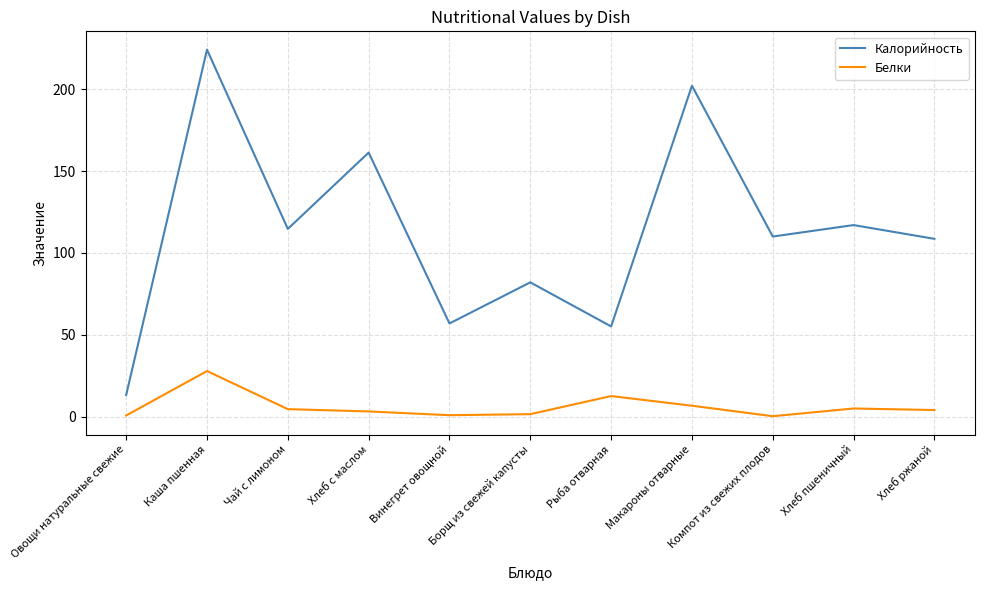

Which series changed the most between Каша пшенная and Борщ из свежей капусты?

Калорийность